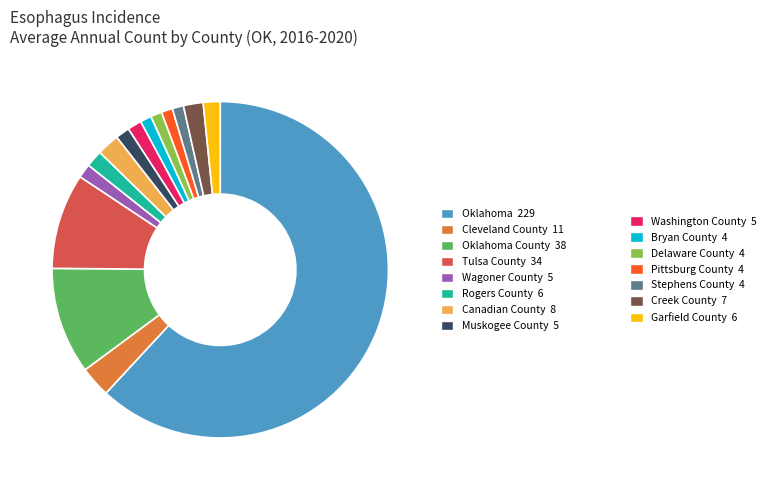

Does any single category account for the majority?

Yes